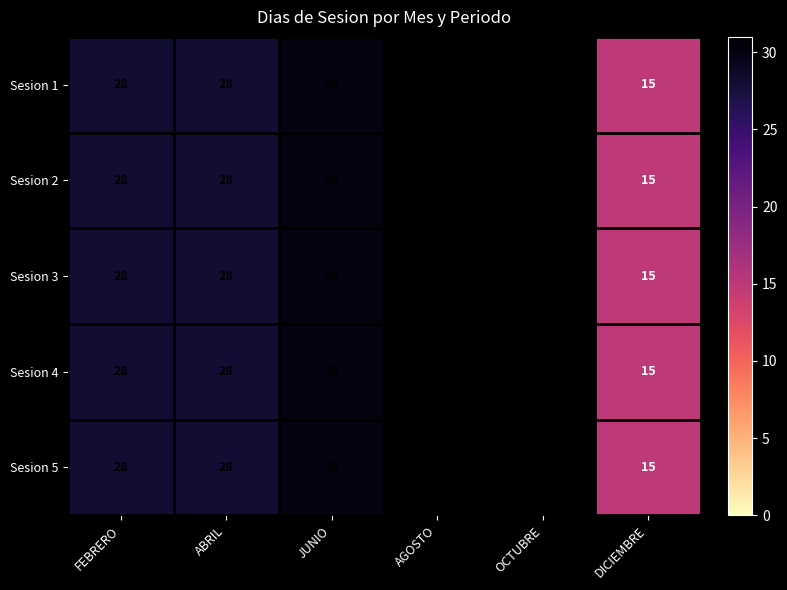

Read the Sesion 4 value at FEBRERO, to the nearest 10.

30